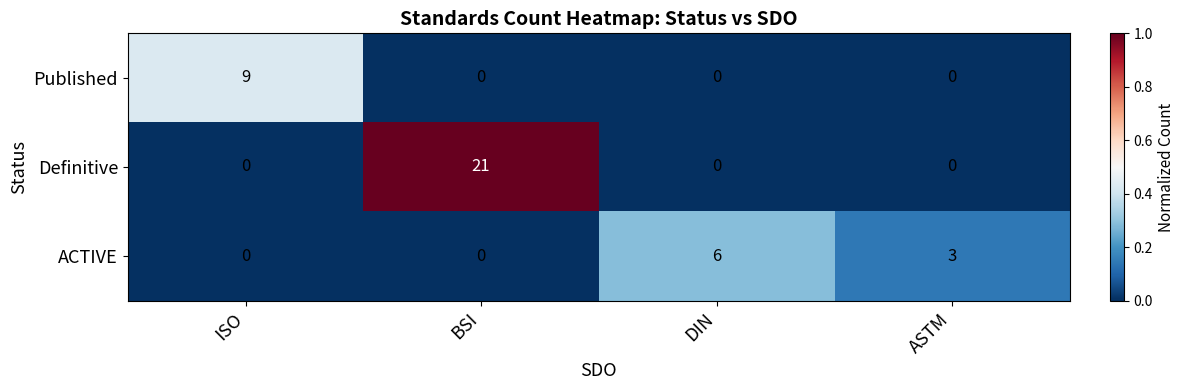

What is the sum of the Published values at ISO and ASTM?

9